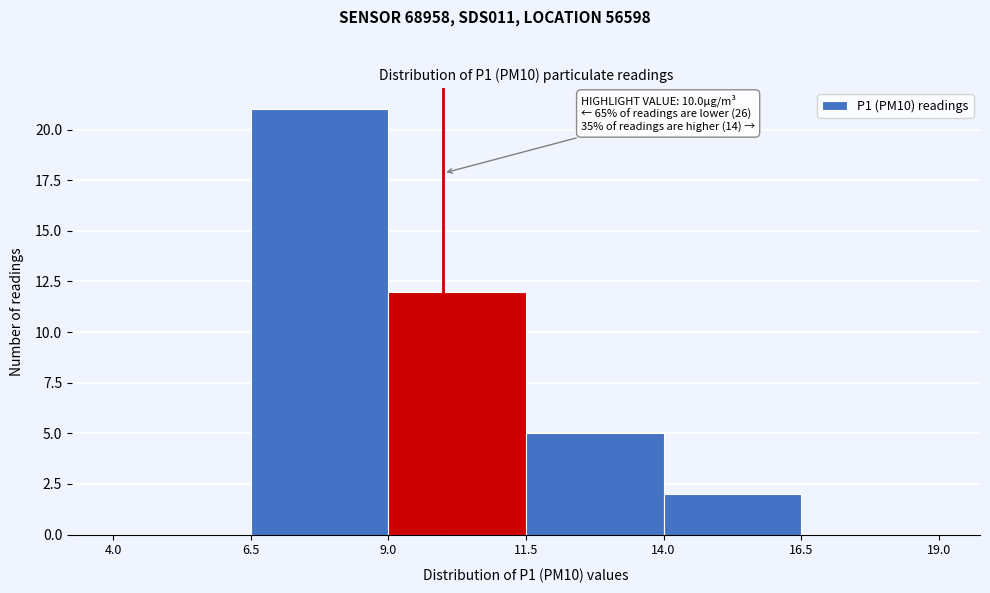

Which range on the x-axis has the tallest bar?

6.5 to 9.0